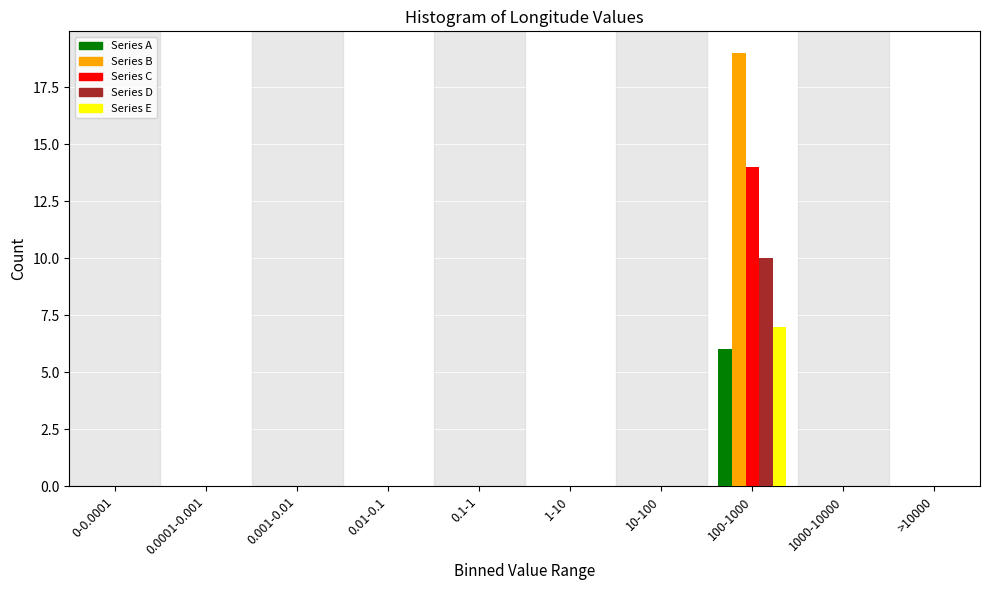

Which category has the highest value across all series?

100-1000